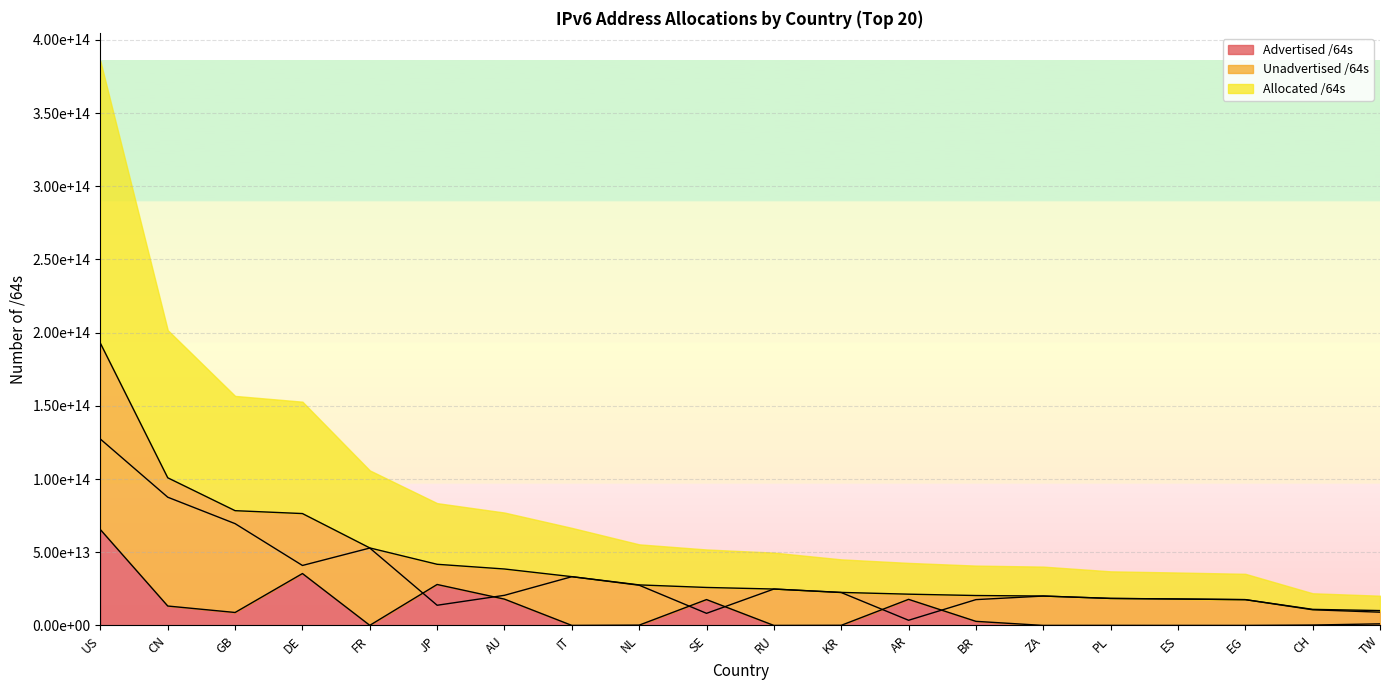

List the series in order of their peak value, highest first.

Allocated /64s, Unadvertised /64s, Advertised /64s